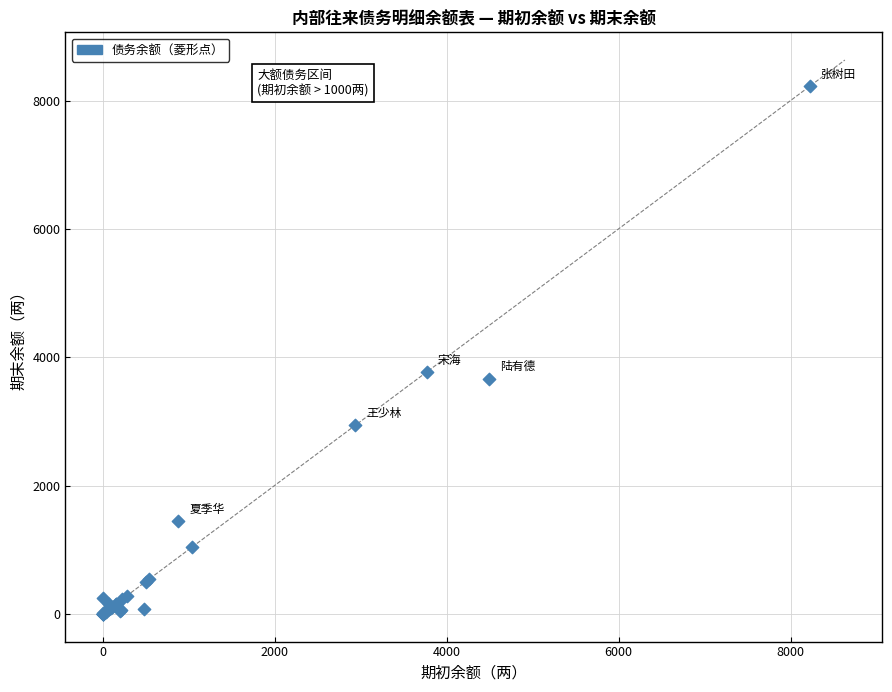

What Y value in the scatter plot is closest to 4110?

3771.0